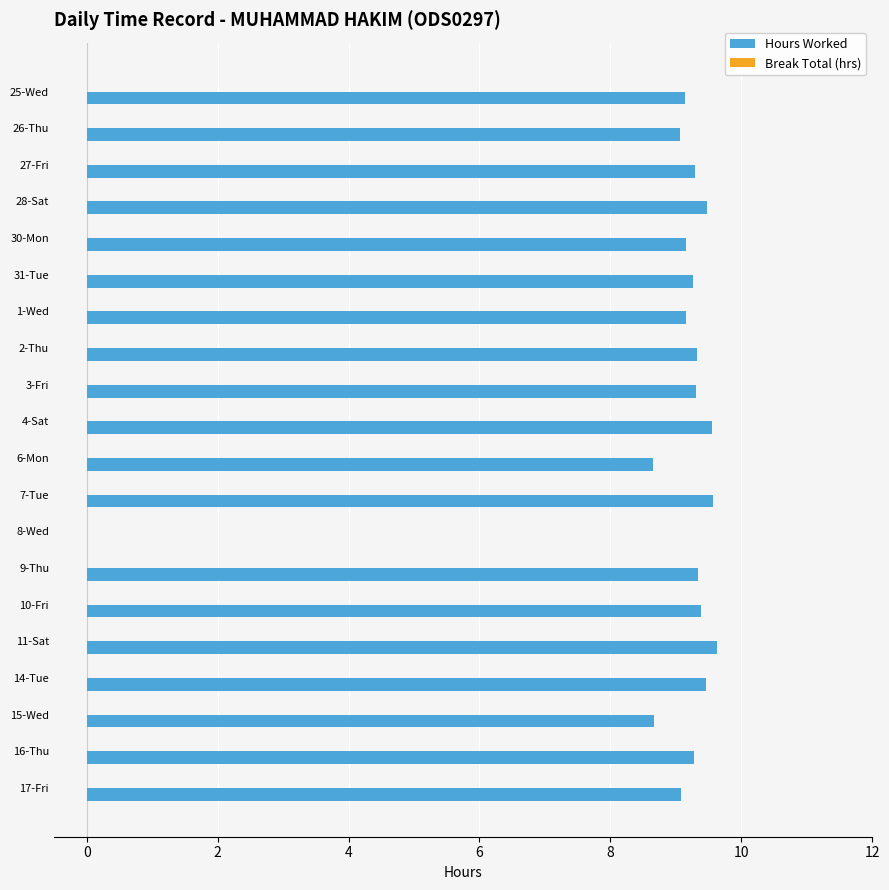

Between 4-Sat and 16-Thu, which is larger?

4-Sat